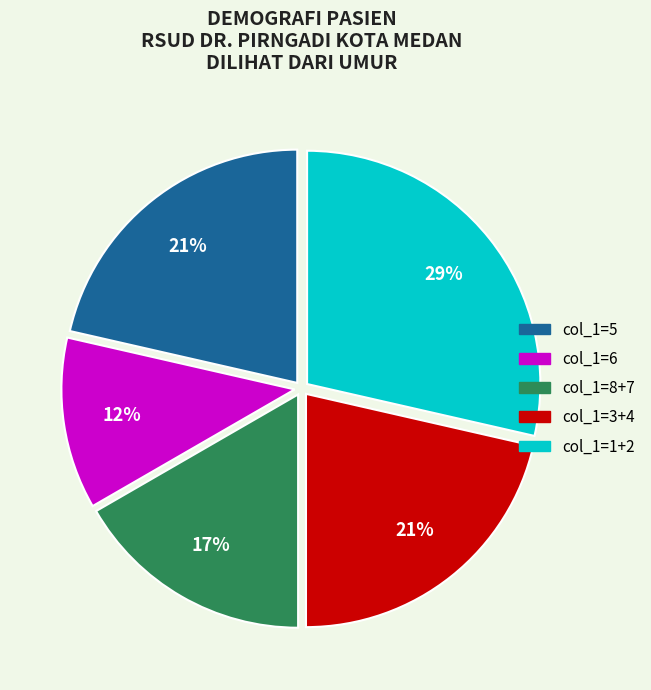

How many slices are in this pie chart?

5